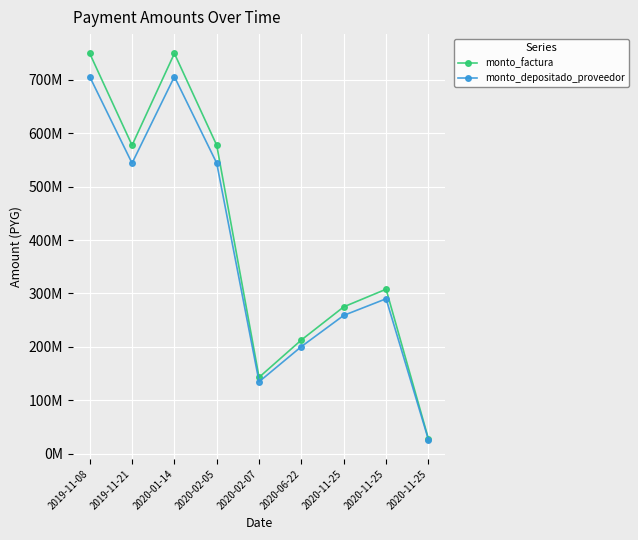

Does the chart have visible grid lines?

Yes